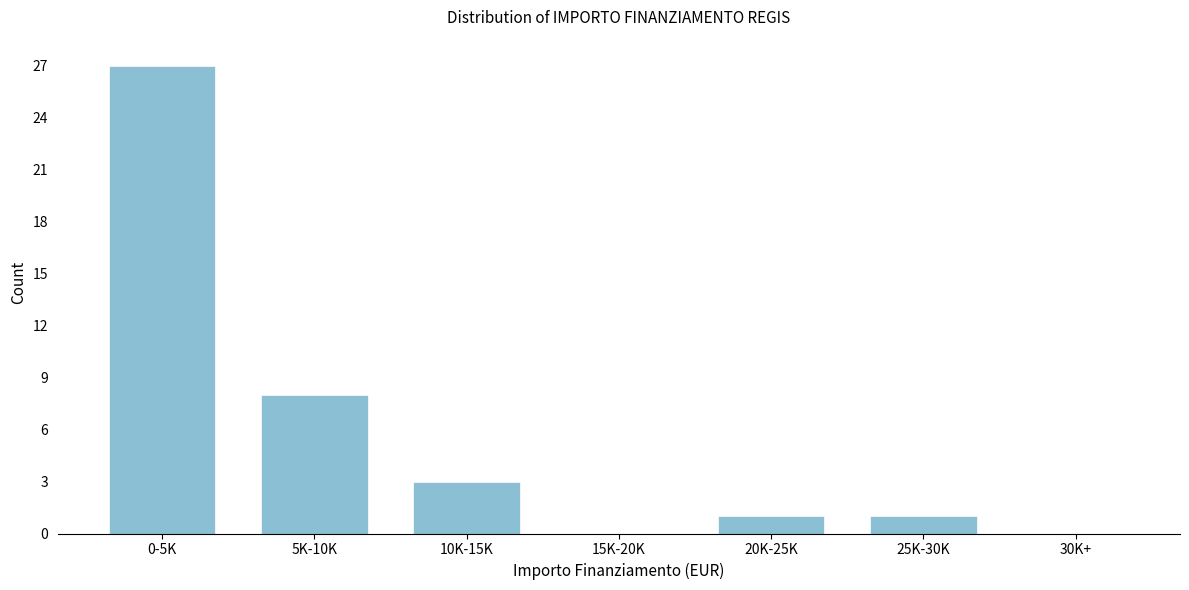

Reading right to left, extract all data points from this chart.

30K+=0	25K-30K=1	20K-25K=1	15K-20K=0	10K-15K=3	5K-10K=8	0-5K=27